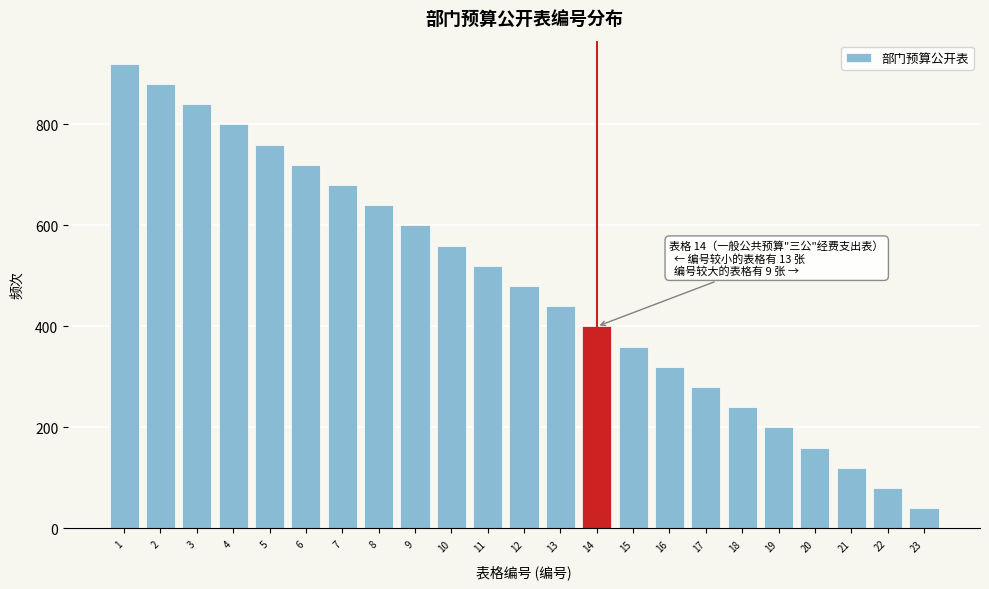

Reading left to right, transcribe all the data shown in this chart.

920	880	840	800	760	720	680	640	600	560	520	480	440	400	360	320	280	240	200	160	120	80	40